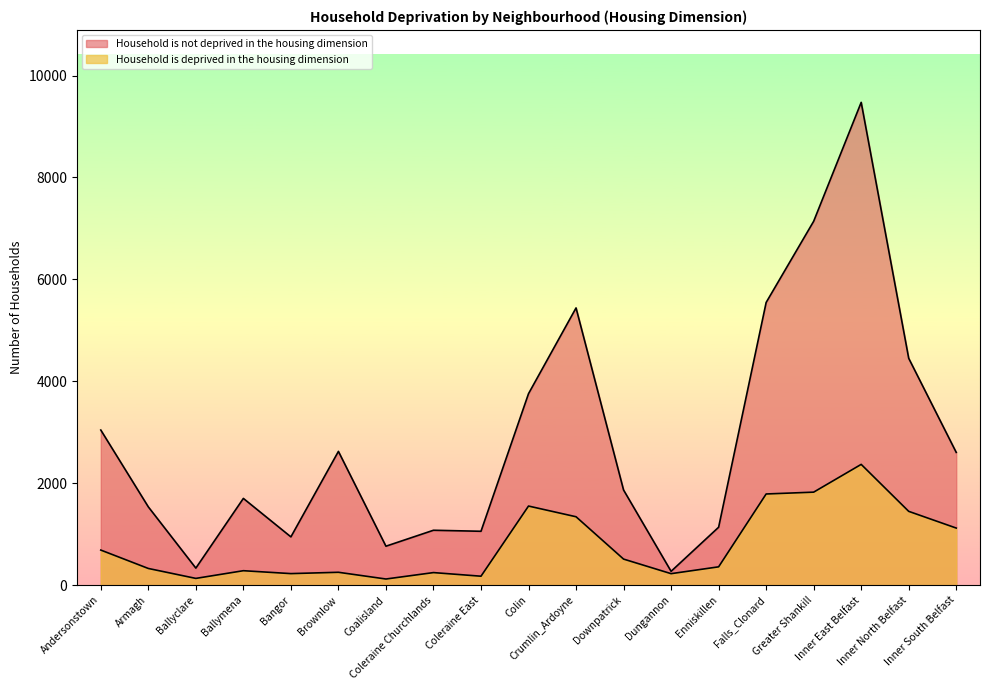

The Household is deprived in the housing dimension series shows 2369 at Inner East Belfast. True or false?

True